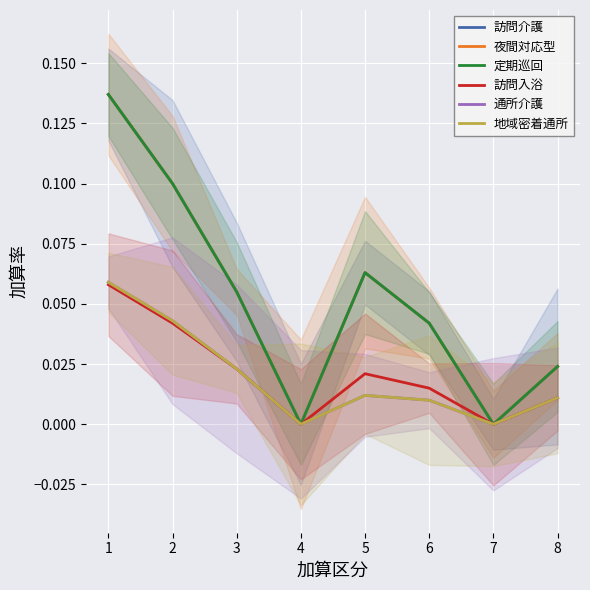

What is the difference between the second highest and minimum values in the 夜間対応型 series?

0.1